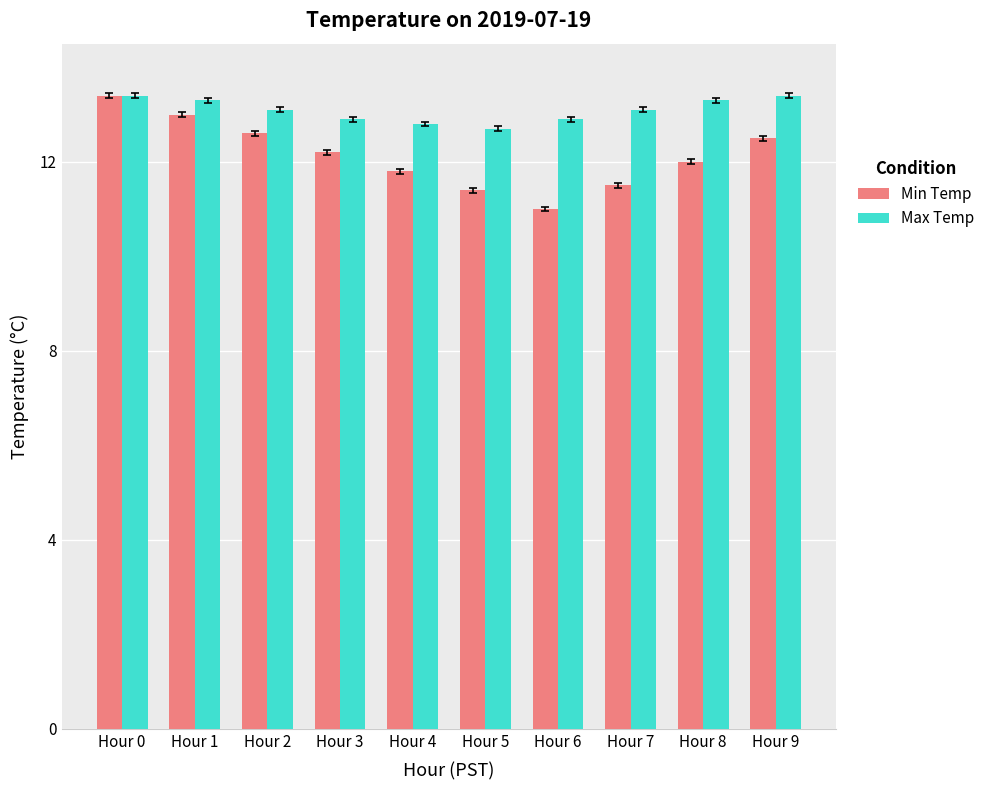

What value does the Min Temp series have at Hour 2?

12.6